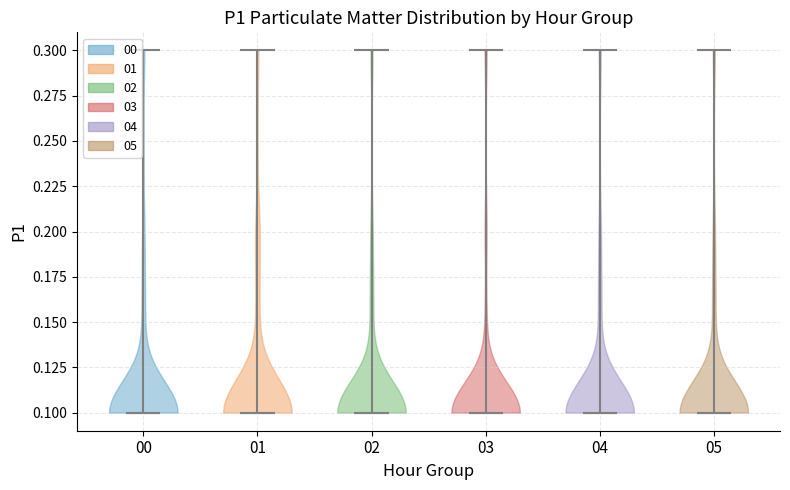

Reading left to right, read every violin against the y-axis: where its median line is, and the lowest and highest points it reaches. The values are not printed on the chart, so give them approximately, as read against the axis.

00: median line 0.1, lowest point 0.1, highest point 0.3
01: median line 0.1, lowest point 0.1, highest point 0.3
02: median line 0.1, lowest point 0.1, highest point 0.3
03: median line 0.1, lowest point 0.1, highest point 0.3
04: median line 0.1, lowest point 0.1, highest point 0.3
05: median line 0.1, lowest point 0.1, highest point 0.3